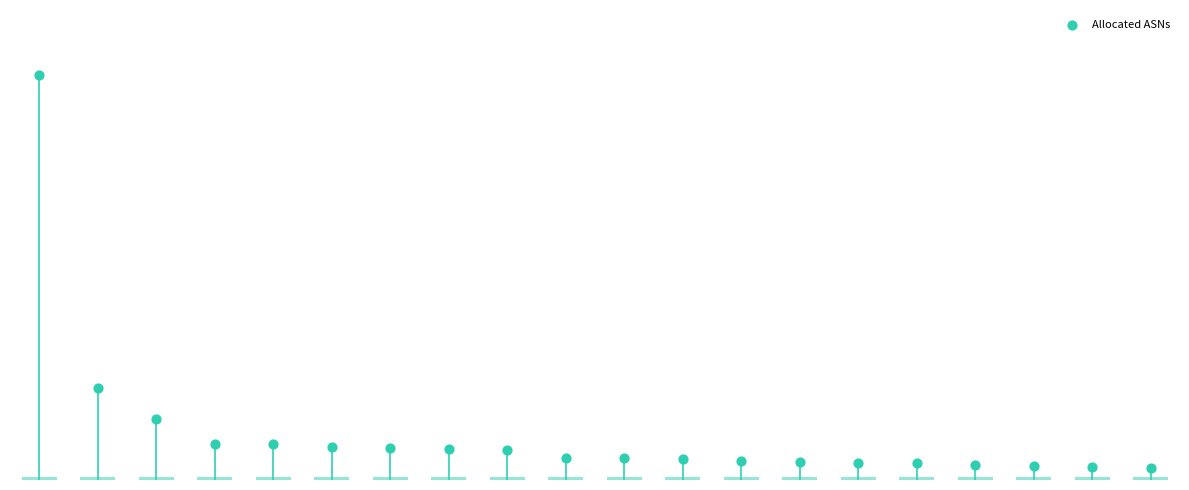

What is the ratio of the value at BR to the value at AU?

2.0